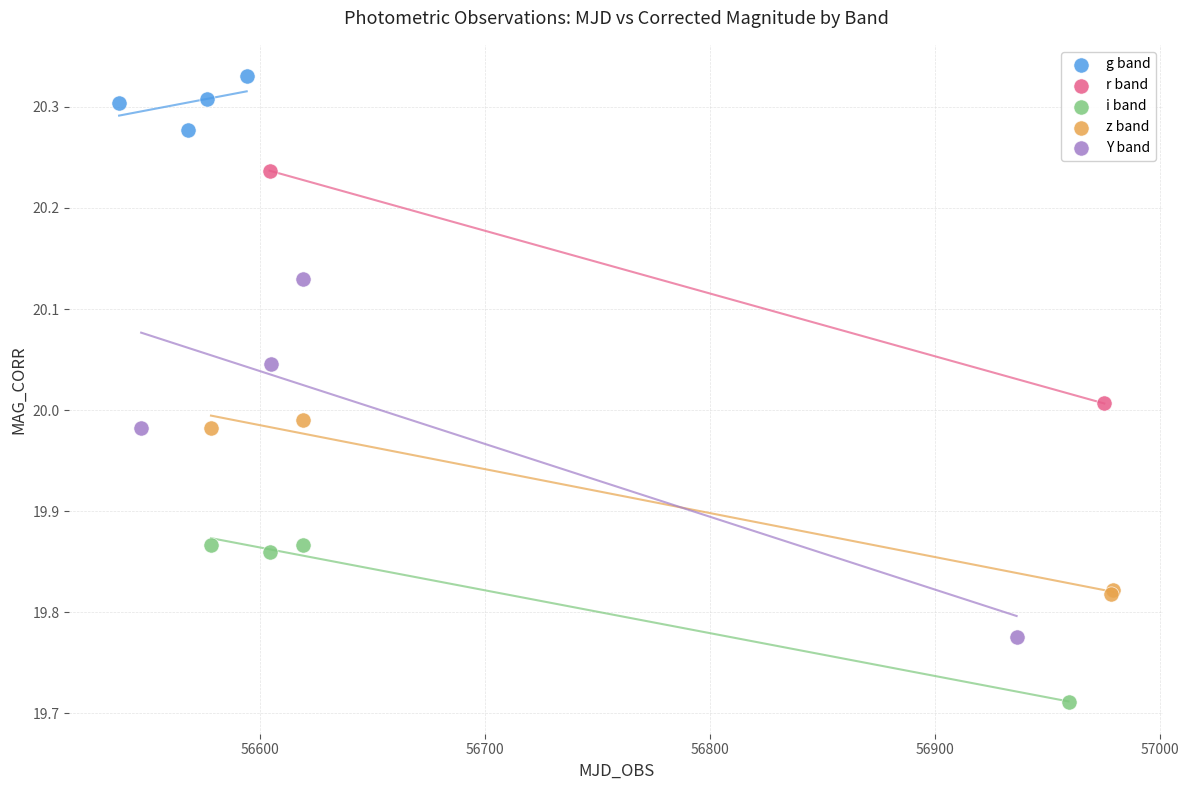

Which series contains the highest Y value?

g band